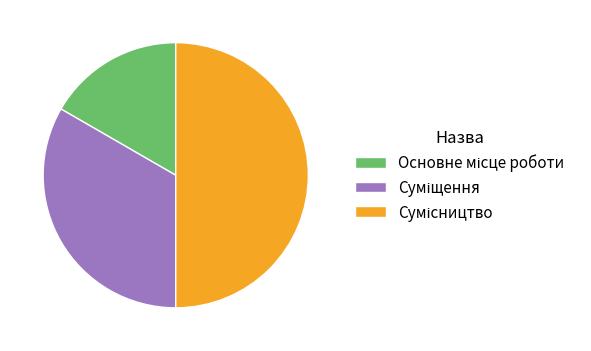

What is the smallest slice in the pie chart?

Основне місце роботи